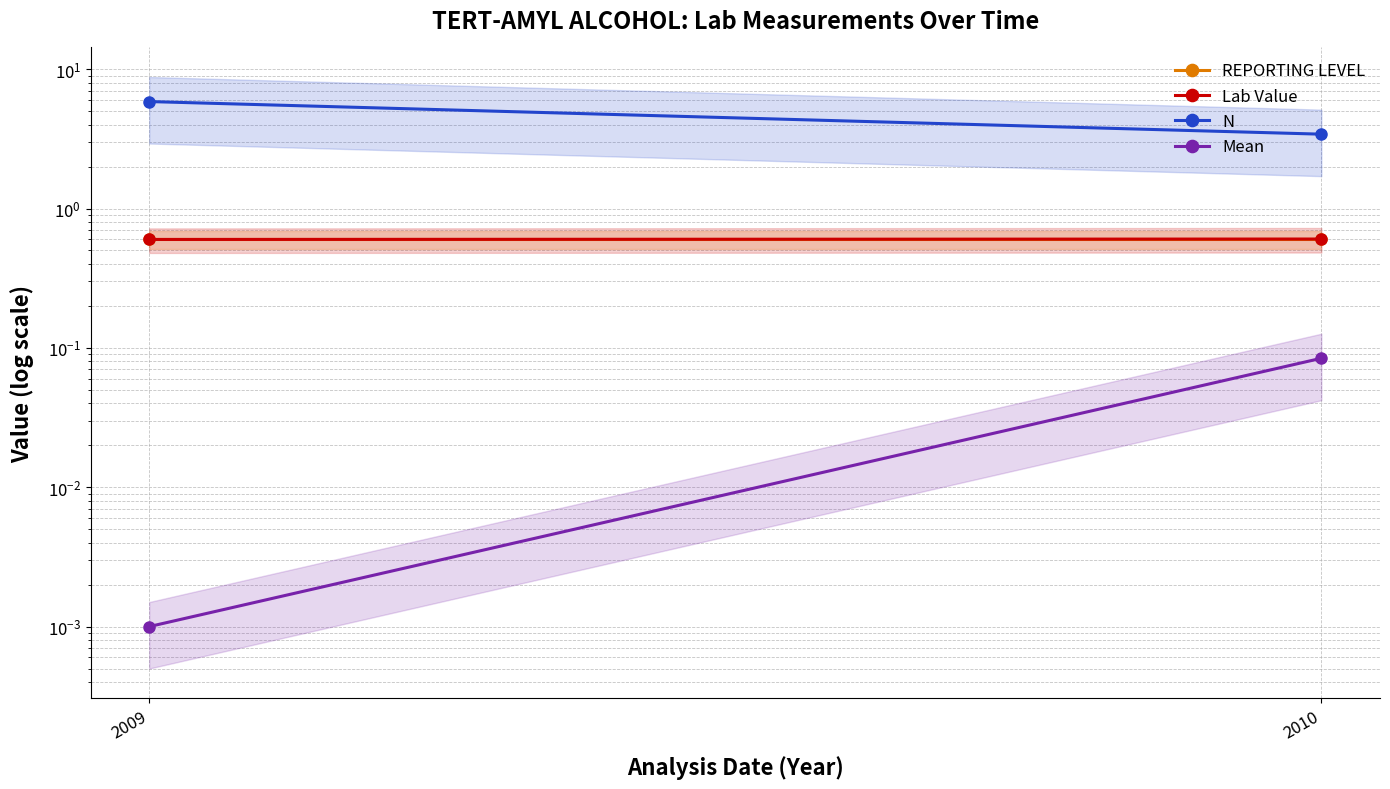

What is the sum of the REPORTING LEVEL values at 2010 and 2009?

1.2